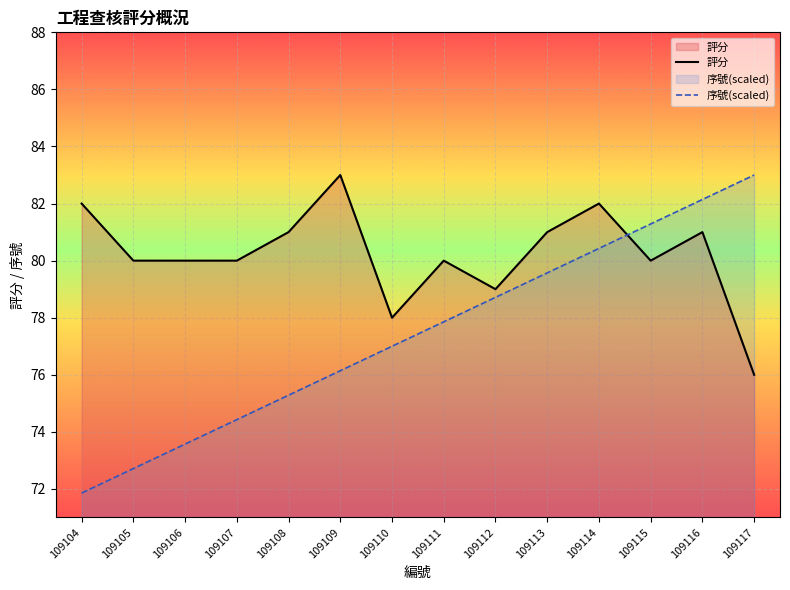

How many values in the 評分 series are below 80?

3